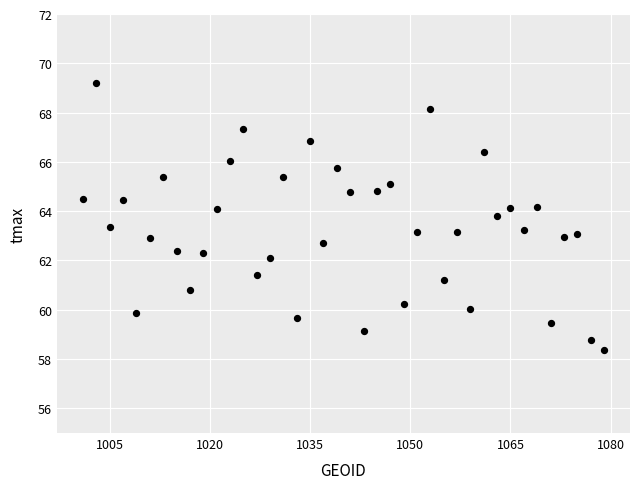

What is the range of Y values (max minus min)?

10.8